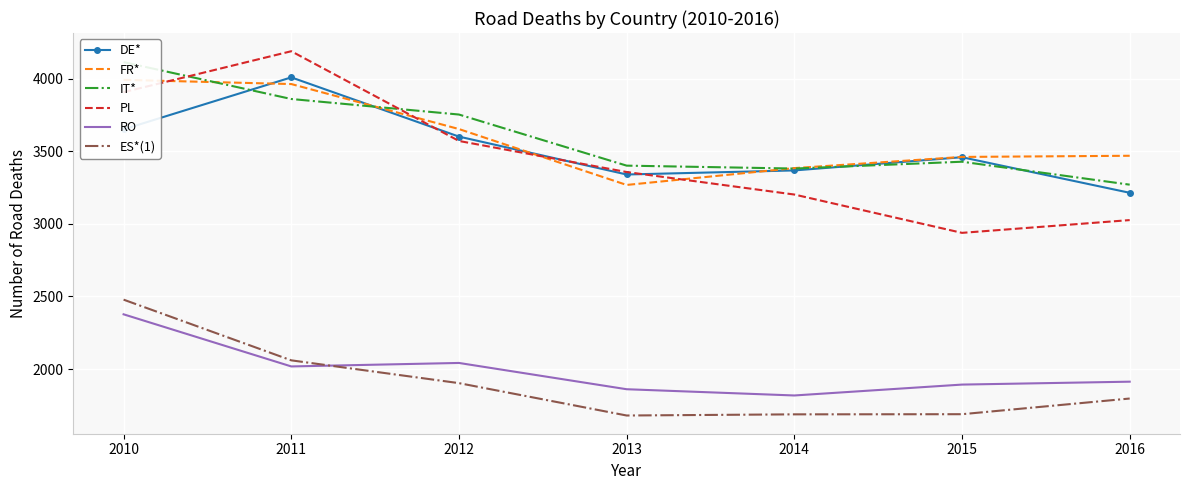

At which category is the sum across all series the highest?

2010